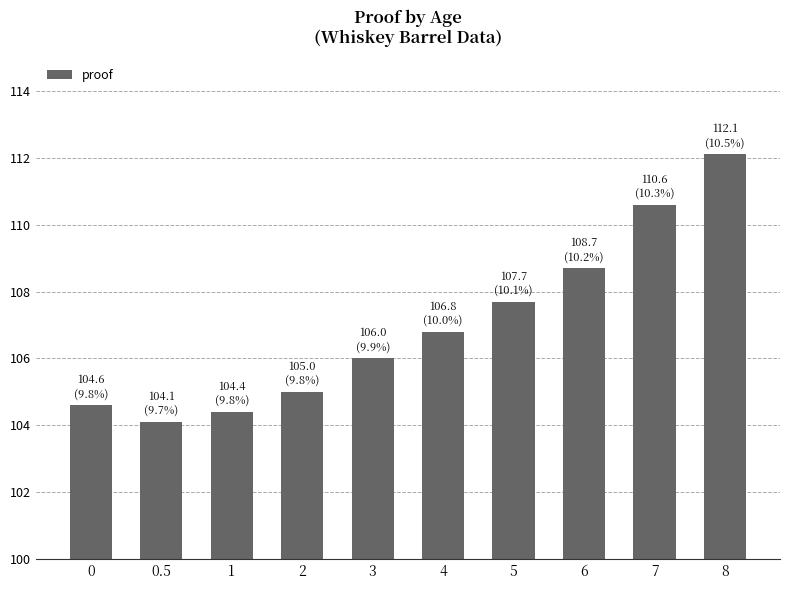

The value at 4 is 106.8. True or false?

True